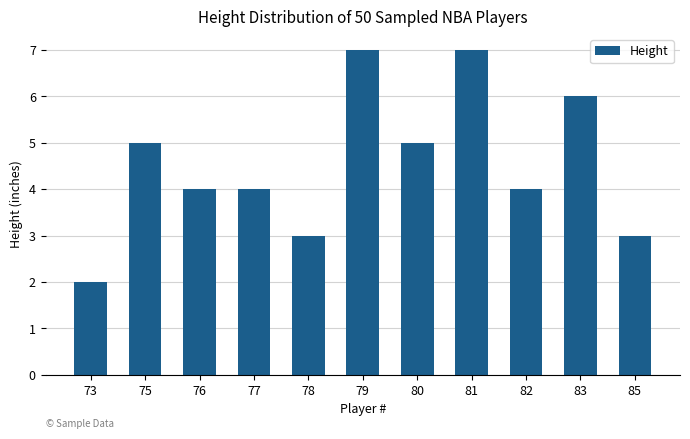

What is the value of the 8th bar from the left?

7